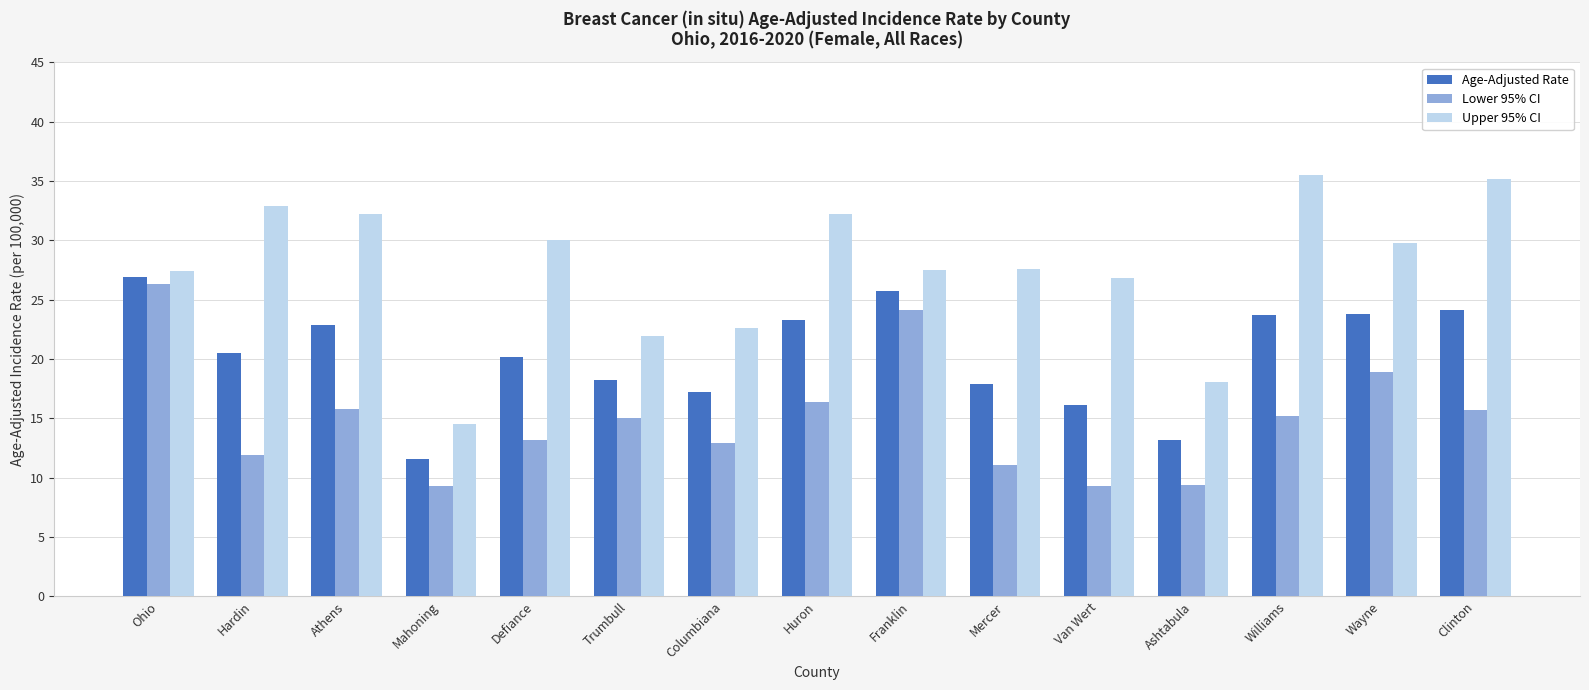

Between Huron and Mercer, which series saw the biggest shift?

Age-Adjusted Rate